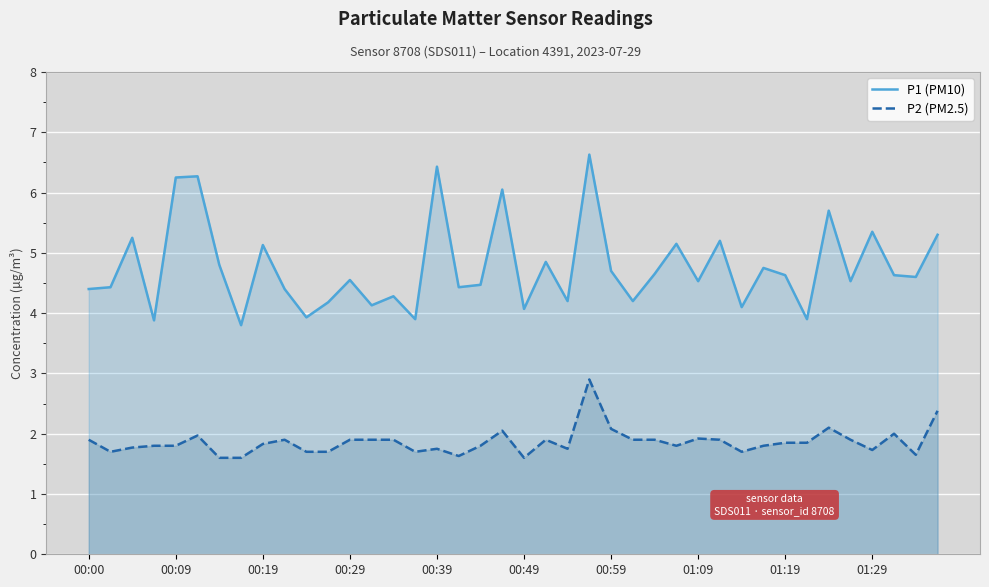

What is the maximum value for P1 (PM10)?

6.6